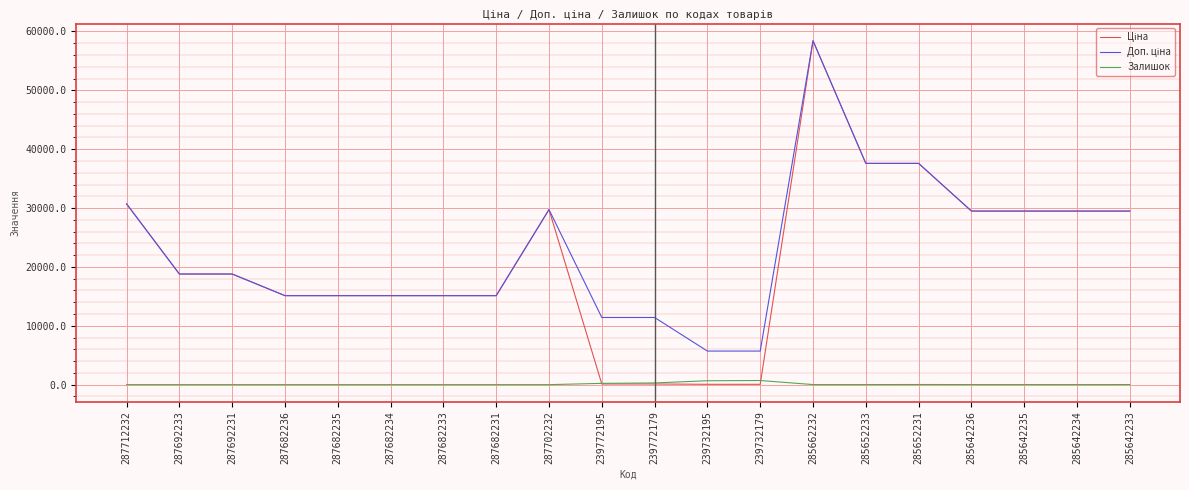

What is the greatest value displayed?

58426.5